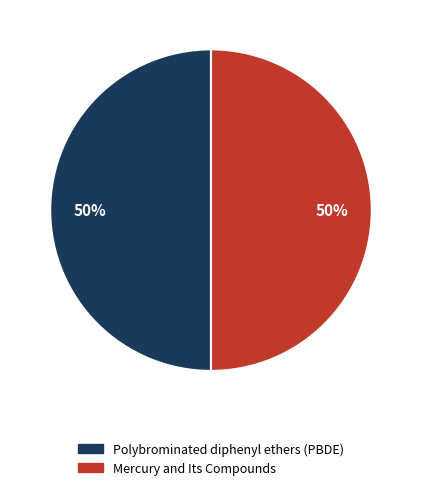

To the nearest percent, what portion does Mercury and Its Compounds represent?

50%